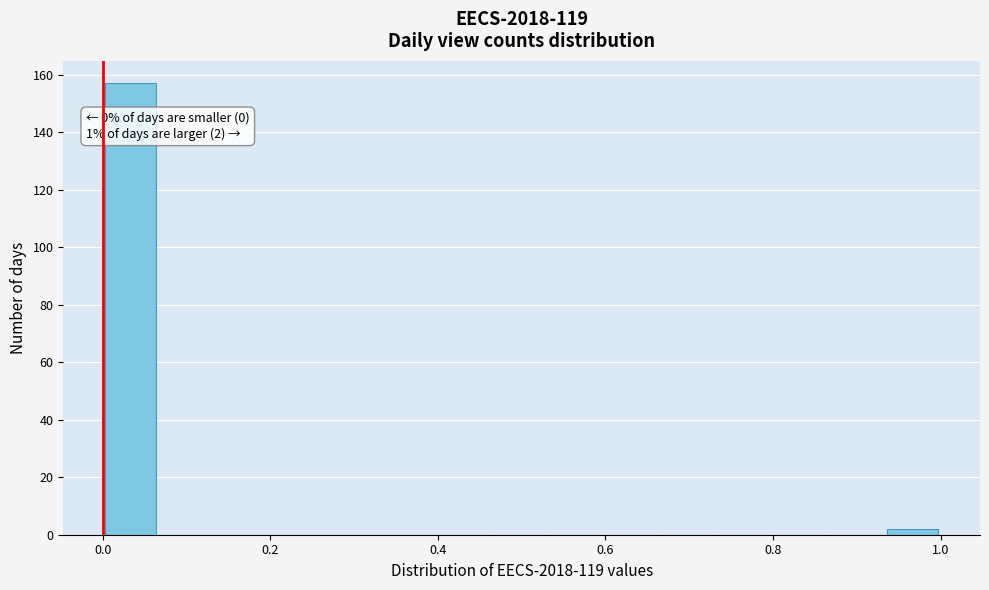

Read against the x-axis, roughly where is the centre of the tallest bar?

0.04